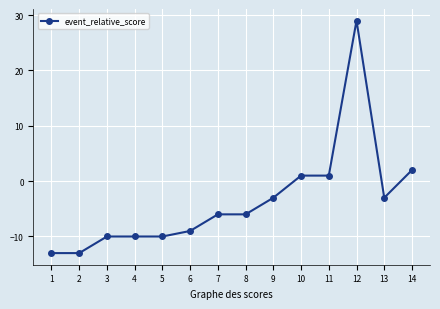

Between 6 and 9, which is larger?

9